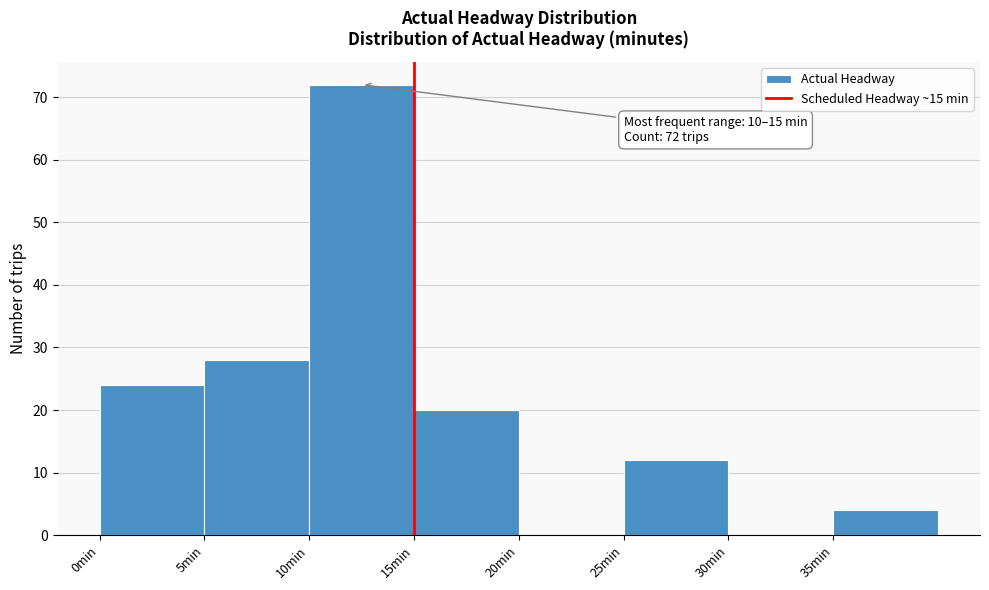

Over which range of the x-axis is the bar tallest?

10 to 15